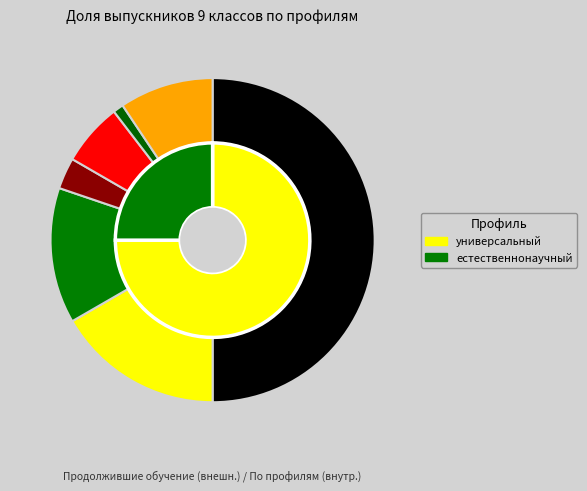

Combined, what portion of the pie is естественнонаучный and социально-экономический?

25.0%